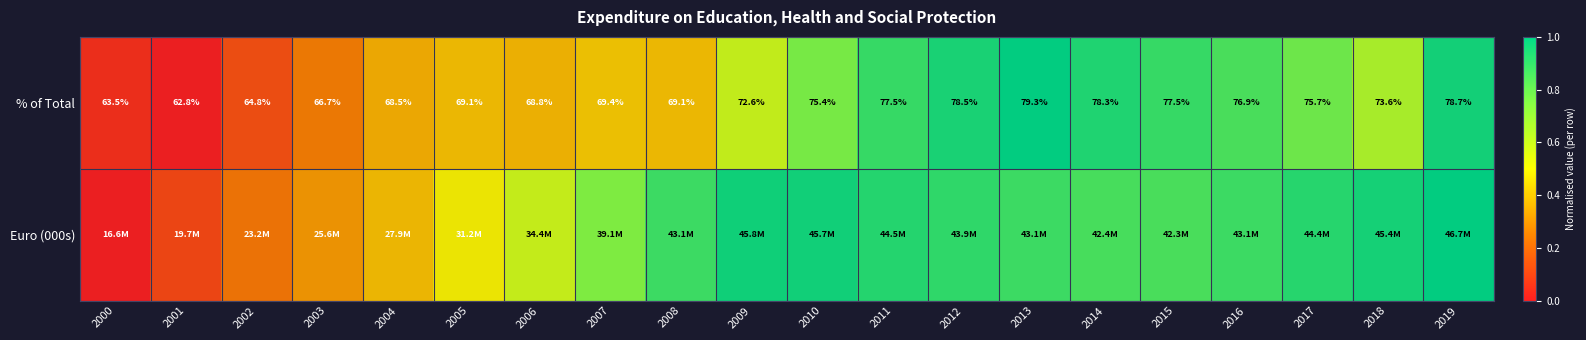

List the labels in order of value, largest first.

2013, 2019, 2012, 2014, 2011, 2015, 2016, 2017, 2010, 2018, 2009, 2007, 2005, 2008, 2006, 2004, 2003, 2002, 2000, 2001